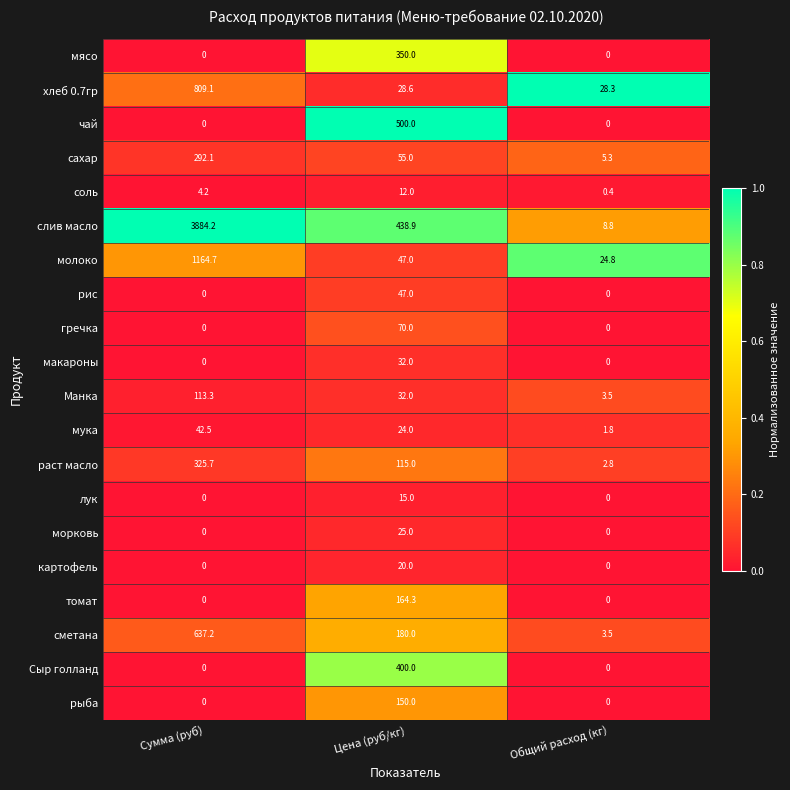

List the labels in order of слив масло value, smallest first.

Общий расход (кг), Цена (руб/кг), Сумма (руб)